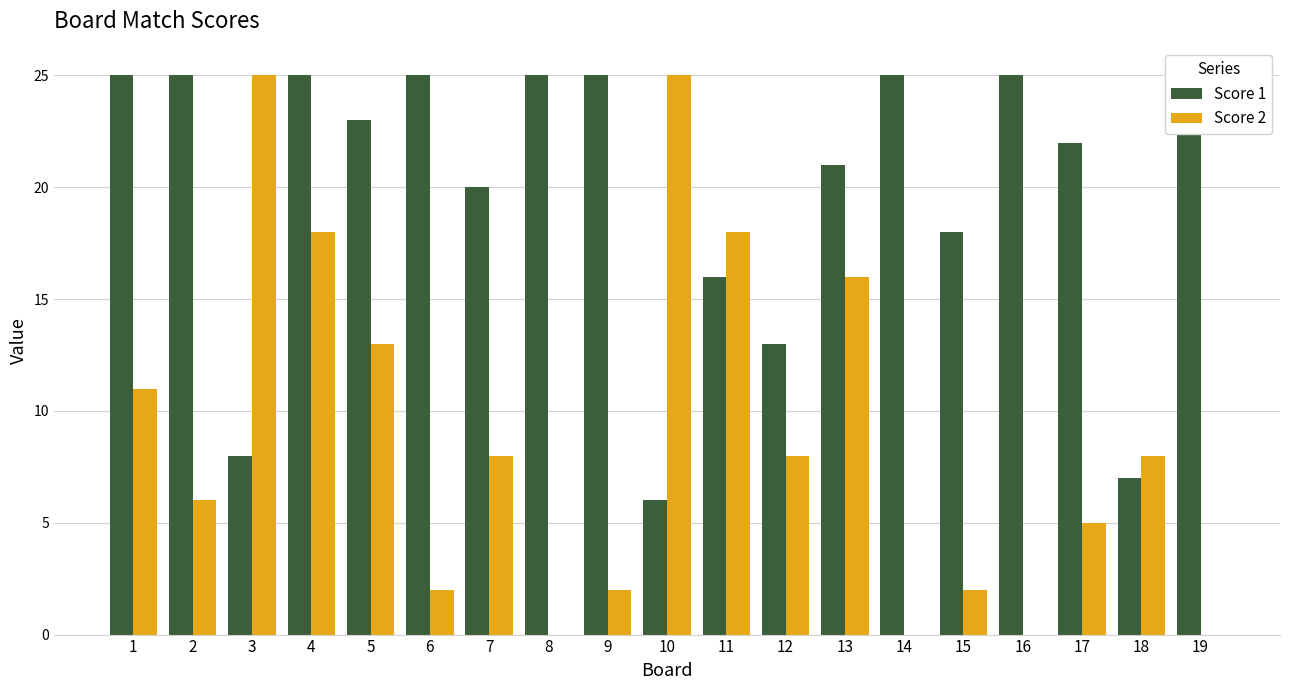

Reading right to left, extract all data points from this chart.

Score 1: 25	7	22	25	18	25	21	13	16	6	25	25	20	25	23	25	8	25	25
Score 2: 0	8	5	0	2	0	16	8	18	25	2	0	8	2	13	18	25	6	11